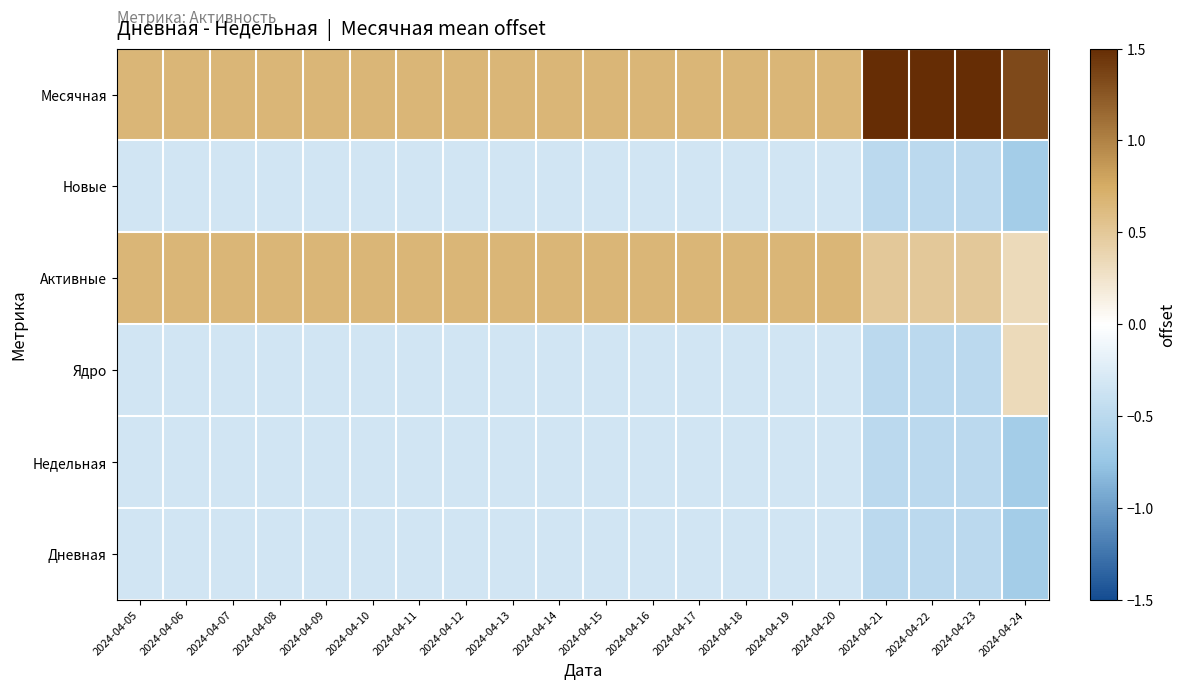

Count the number of data series in this chart.

6